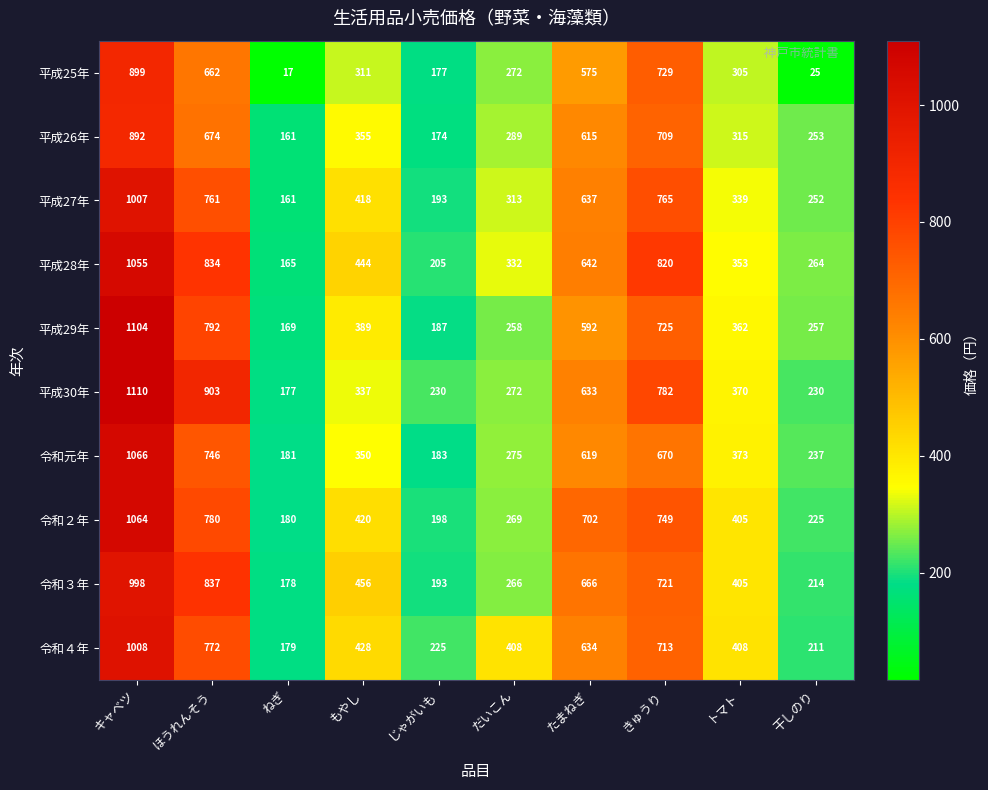

True or false: 平成29年 has a value of 584 at もやし.

False